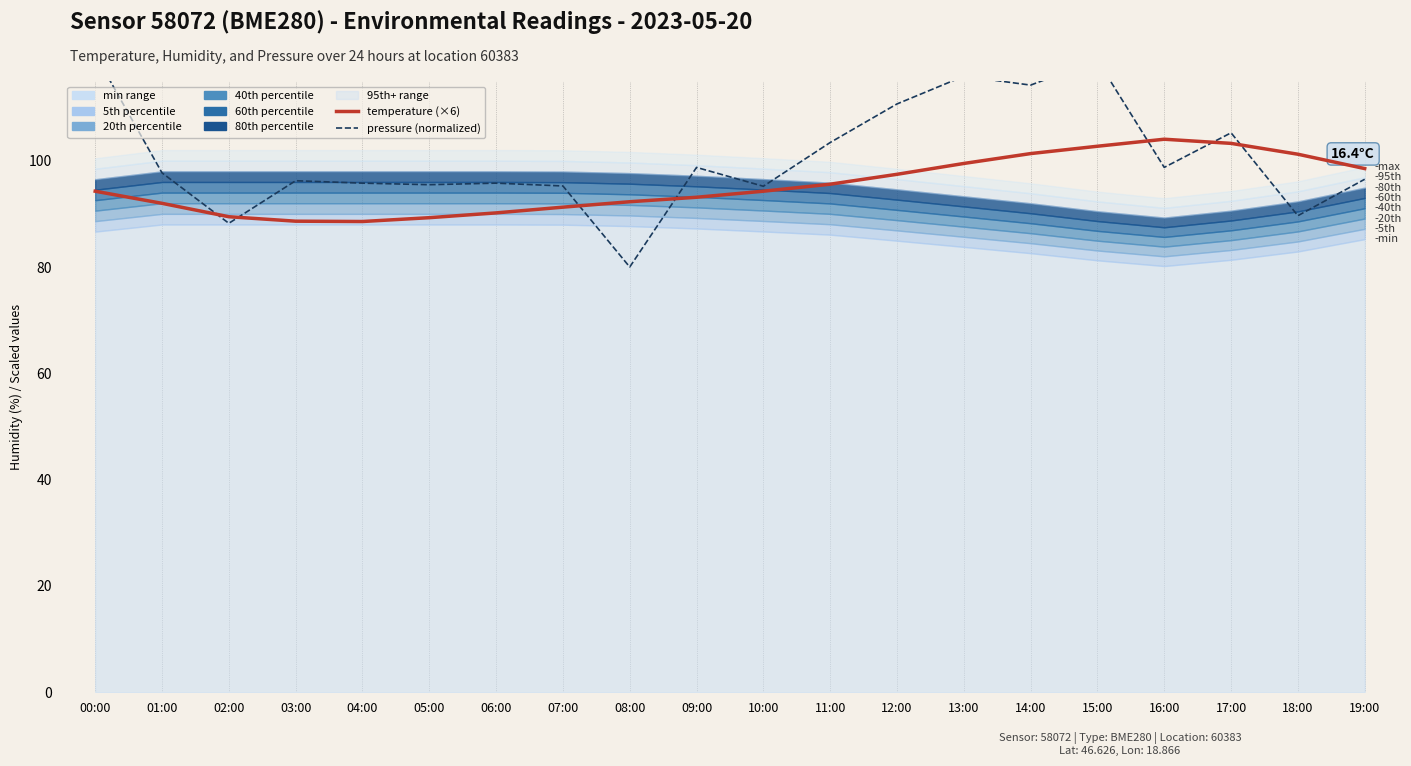

At which label does pressure (normalized) first exceed 97?

00:00